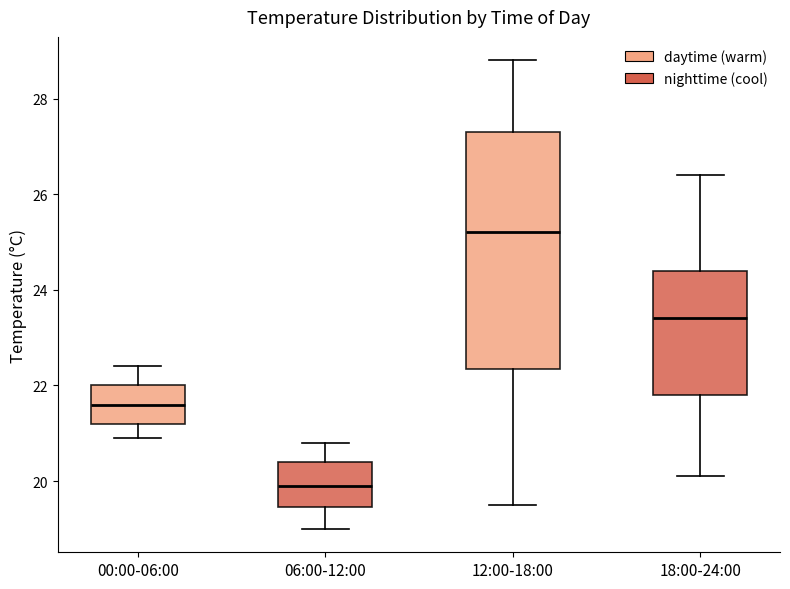

Reading left to right, read every box against the y-axis: the position of its median line, the range the box covers, and the ends of its whiskers. The values are not printed on the chart, so give them approximately, as read against the axis.

00:00-06:00: median 21.6, box 21.2 to 22.0, whiskers 21.0 to 22.4
06:00-12:00: median 20.0, box 19.4 to 20.4, whiskers 19.0 to 20.8
12:00-18:00: median 25.2, box 22.4 to 27.4, whiskers 19.6 to 28.8
18:00-24:00: median 23.4, box 21.8 to 24.4, whiskers 20.2 to 26.4